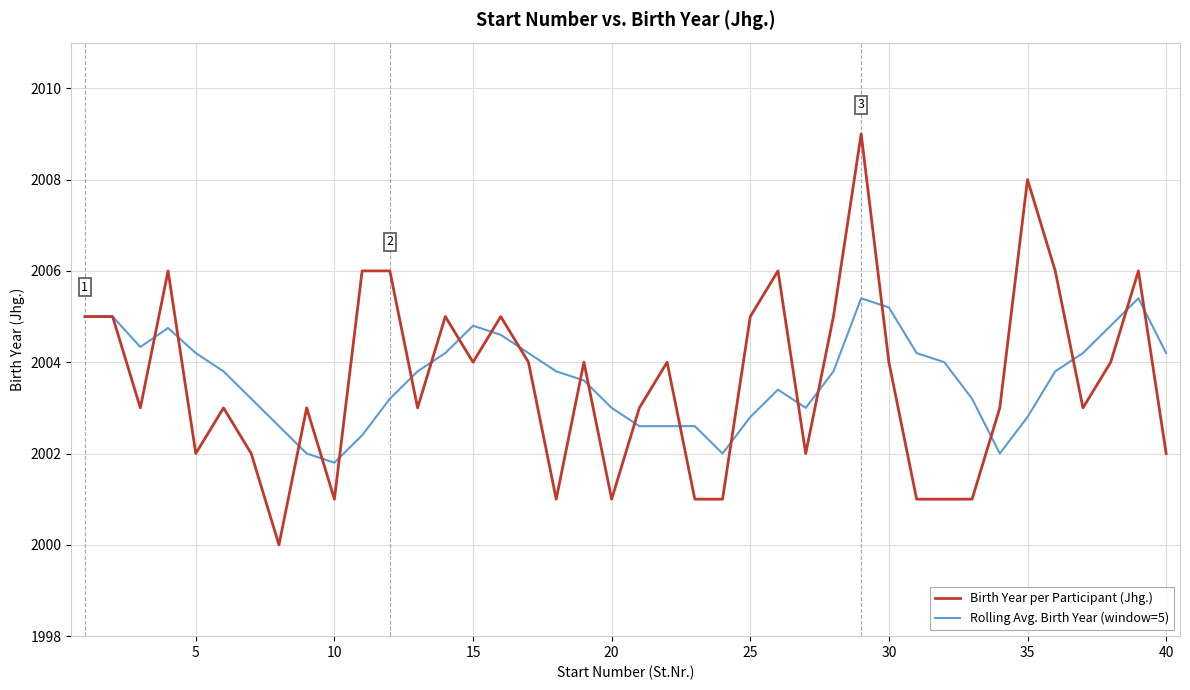

Rank the series by their maximum value, from highest to lowest.

Birth Year per Participant (Jhg.), Rolling Avg. Birth Year (window=5)